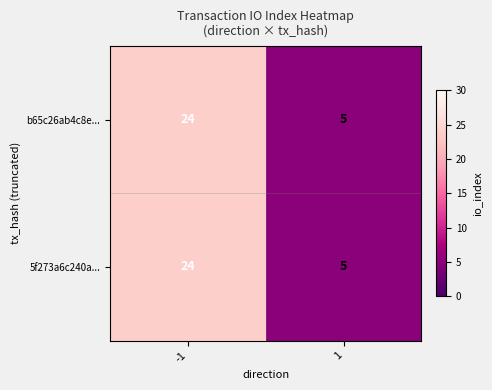

What is the difference between the maximum and minimum values in the b65c26ab4c8e... series?

19